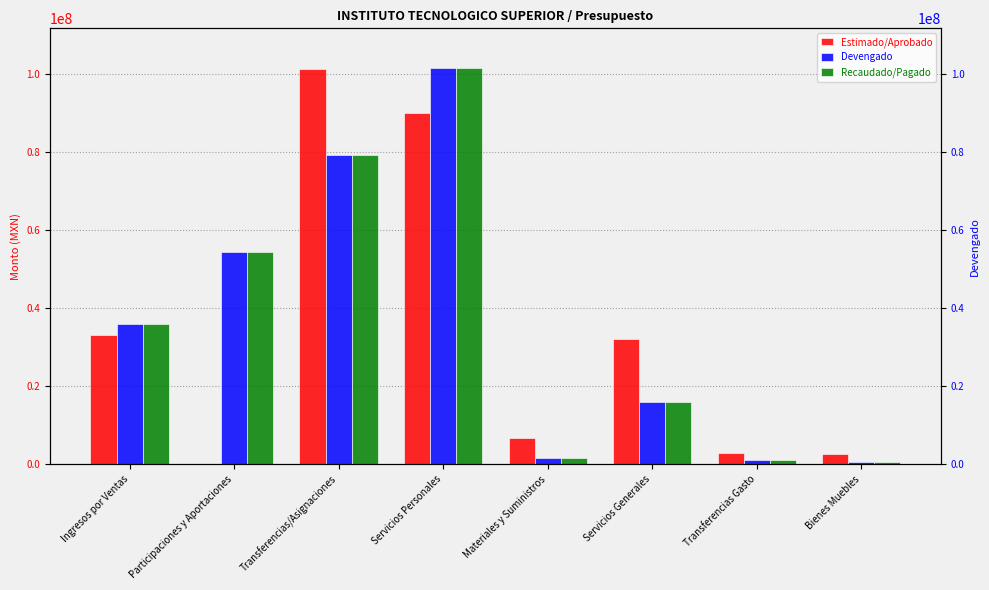

What are all the series names shown in the legend?

Estimado/Aprobado, Devengado, Recaudado/Pagado